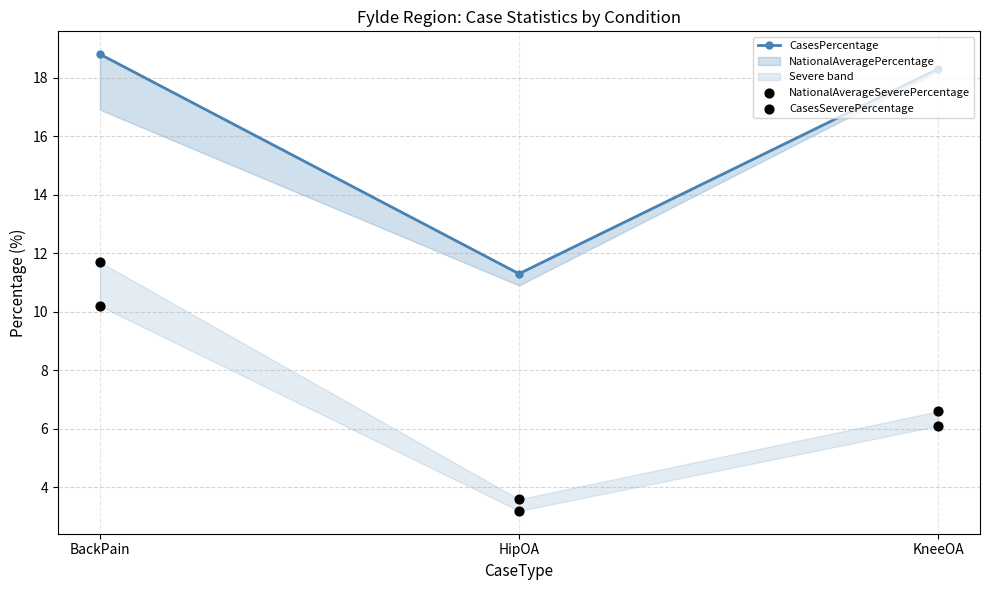

What is the total value across all series at BackPain?

40.7